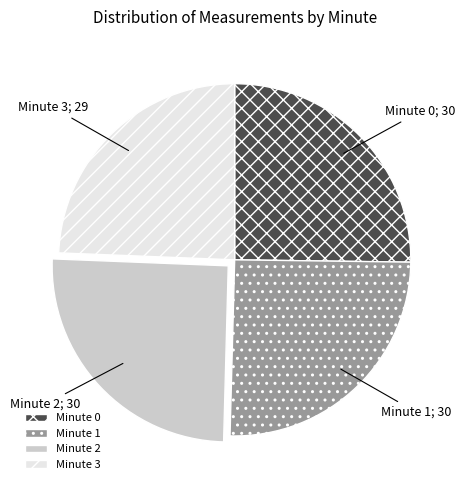

Which category has the smallest portion of the pie?

Minute 3